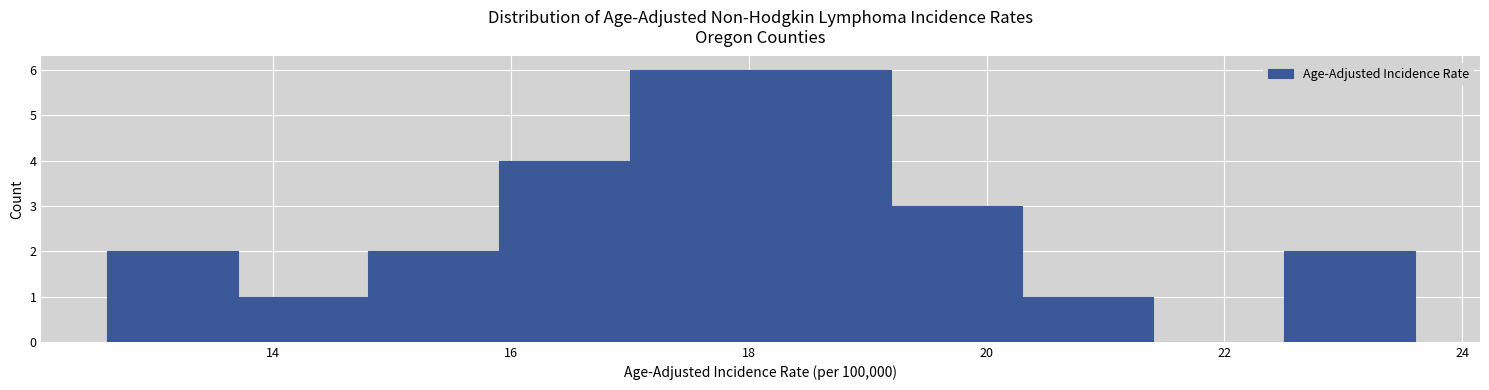

Reading left to right, list every bar in this chart as the range it spans on the x-axis followed by its height. Neither the bar edges nor the heights are printed on the chart, so give them approximately, as read against the axes.

12.6 to 13.7: 2
13.7 to 14.8: 1
14.8 to 15.9: 2
15.9 to 17.0: 4
17.0 to 18.1: 6
18.1 to 19.2: 6
19.2 to 20.3: 3
20.3 to 21.4: 1
21.4 to 22.5: 0
22.5 to 23.6: 2